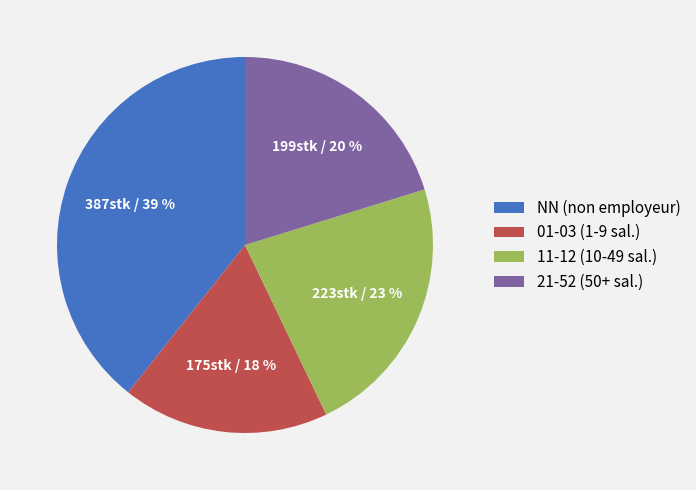

Is the sum of 01-03 (1-9 sal.) and NN (non employeur) greater than half?

Yes